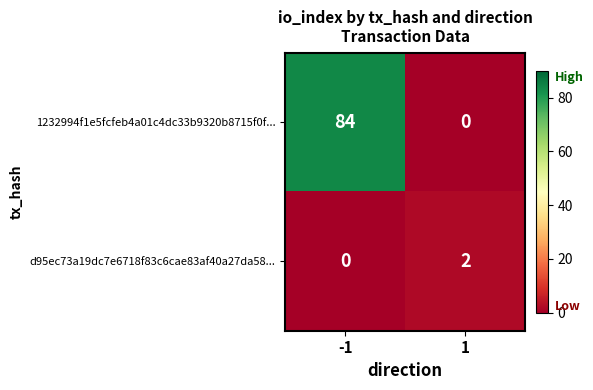

List the series in order of their peak value, highest first.

1232994f1e5fcfeb4a01c4dc33b9320b8715f0f..., d95ec73a19dc7e6718f83c6cae83af40a27da58...